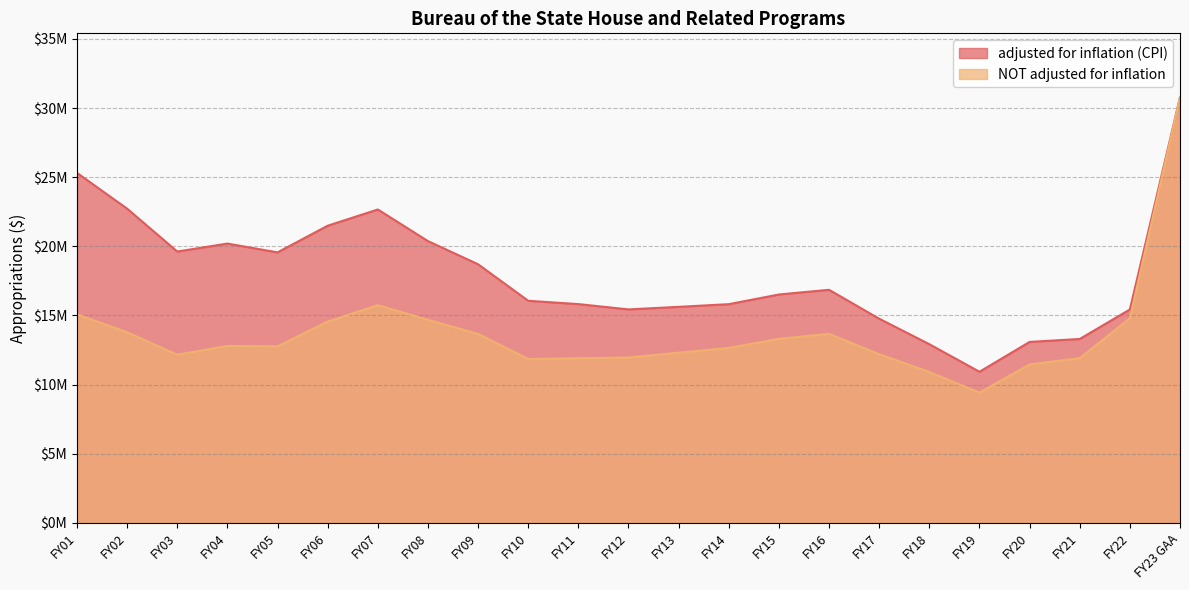

At which label does NOT adjusted for inflation first exceed 12765755?

FY01